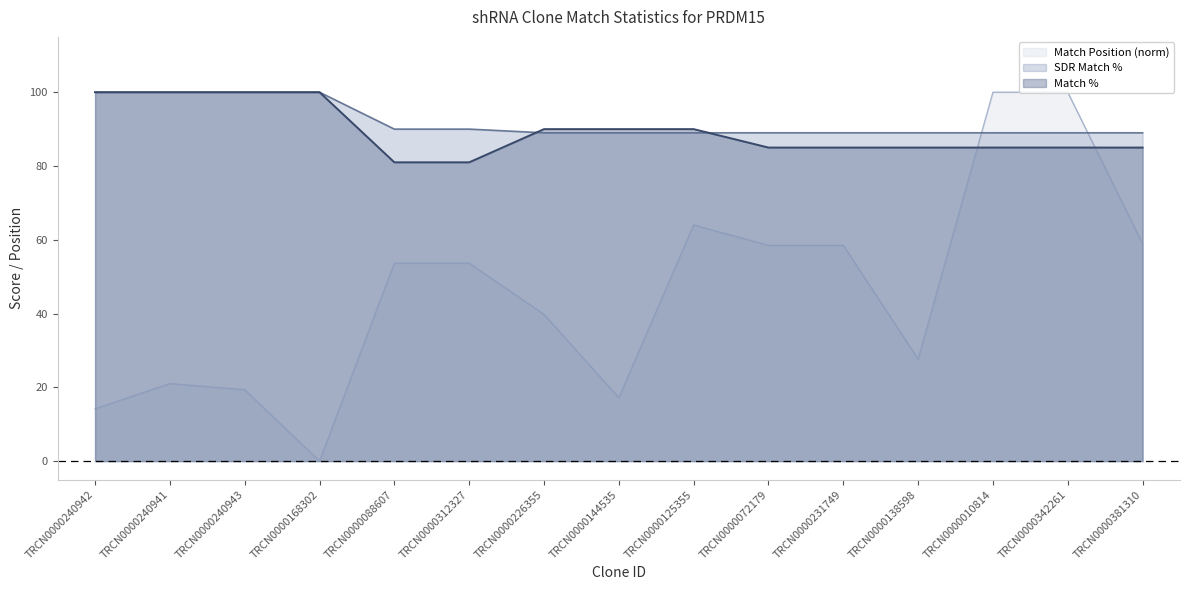

How many distinct data groups are displayed?

3